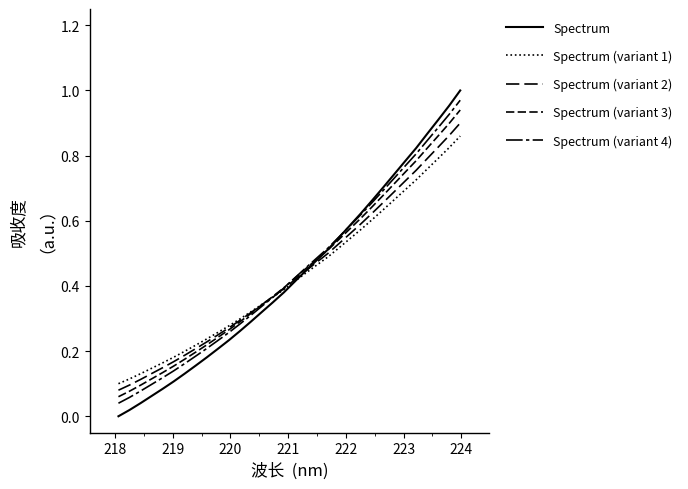

True or false: Spectrum (variant 3) and Spectrum (variant 2) cross at least once.

True